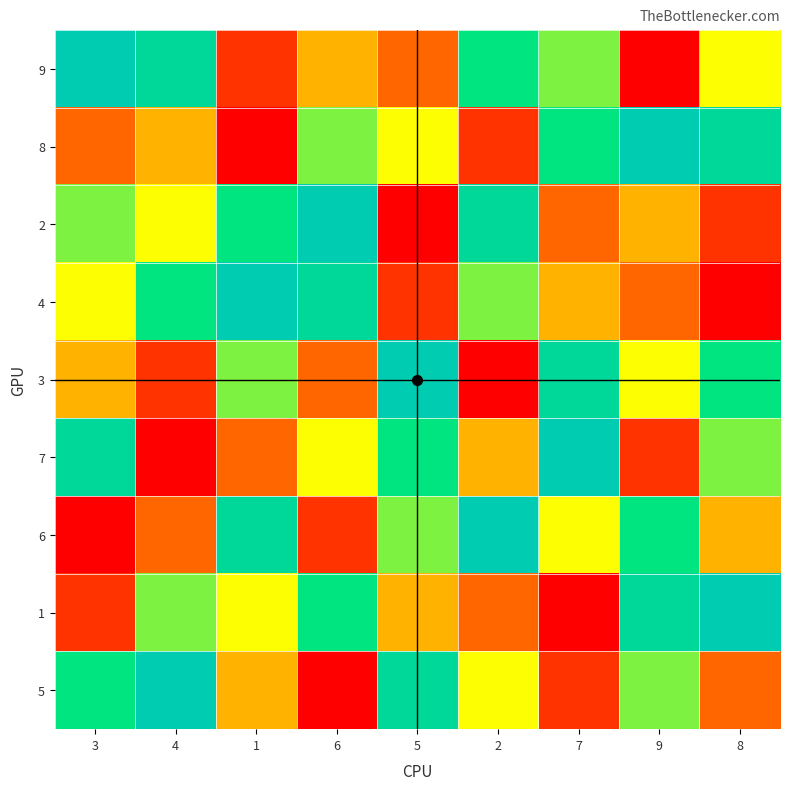

At which category is the sum across all series the highest?

3